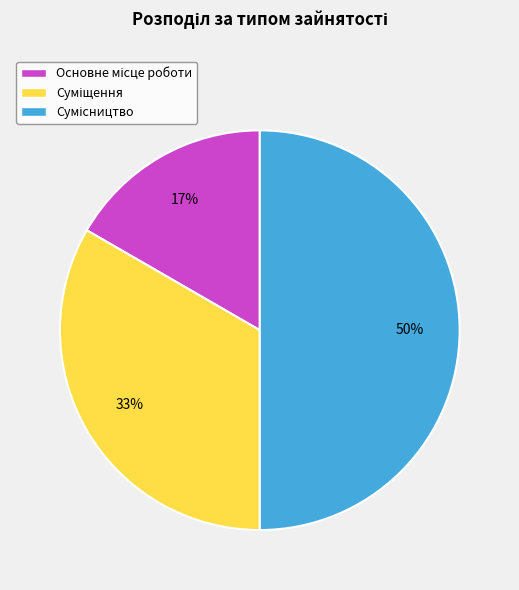

To the nearest percent, what is the difference between the largest and smallest slice percentages?

33%